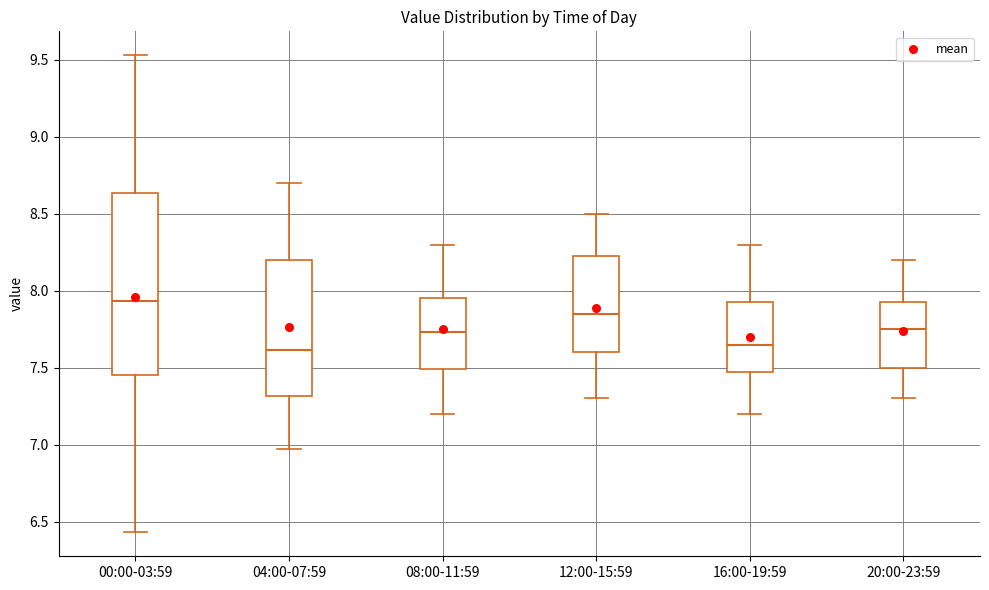

Which box has the highest median line?

00:00-03:59